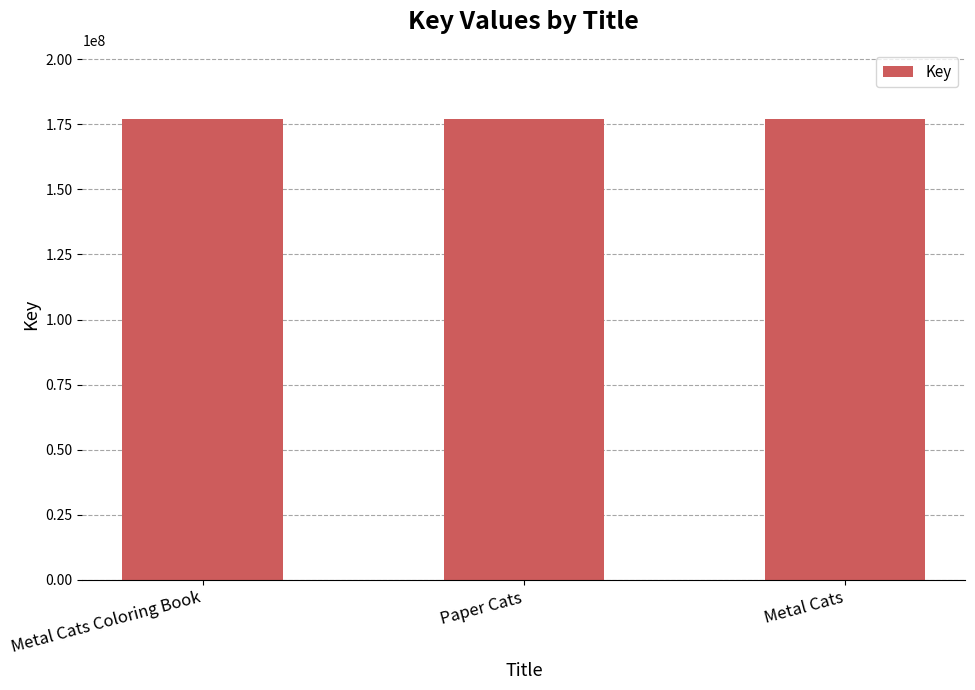

Approximately how many times larger is the value at Paper Cats compared to Metal Cats Coloring Book?

1.0